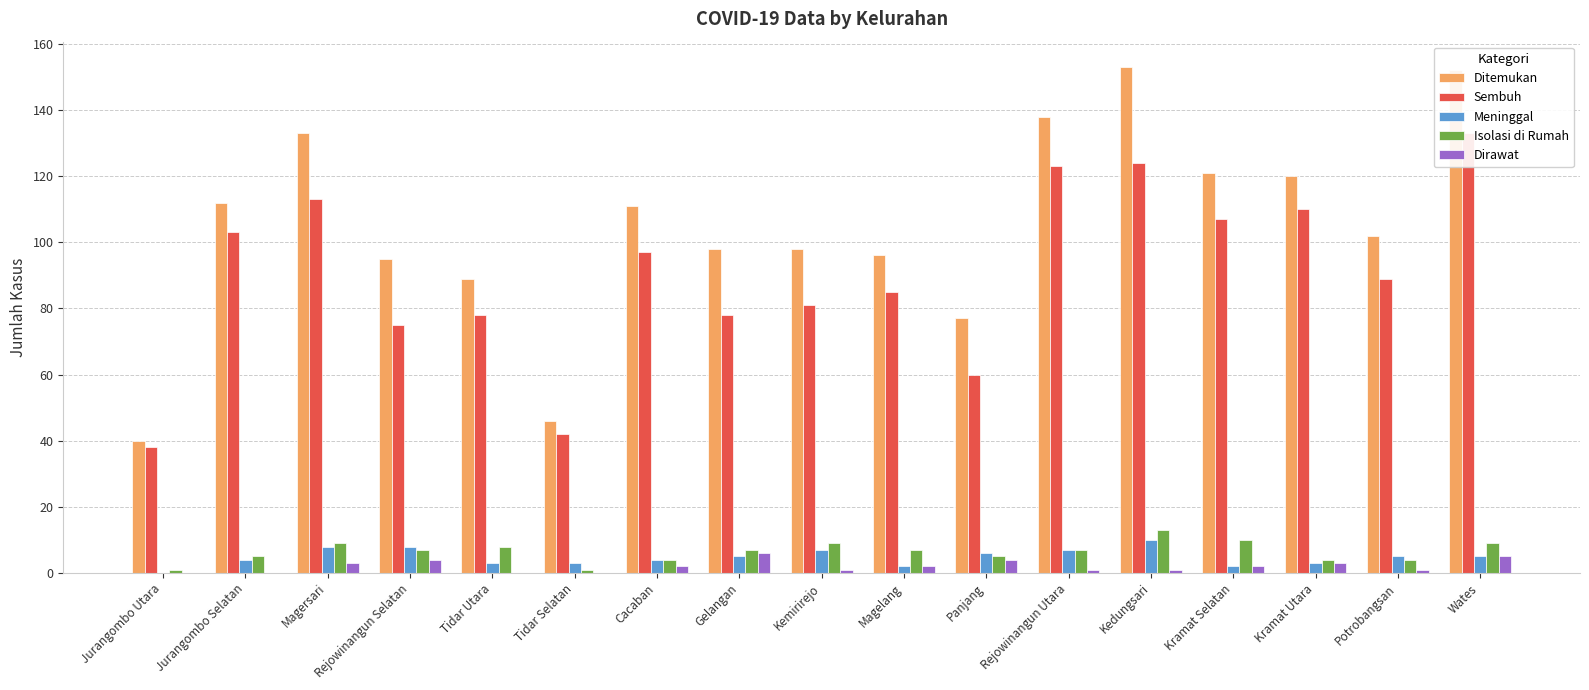

How many data points in Ditemukan are above 102?

8